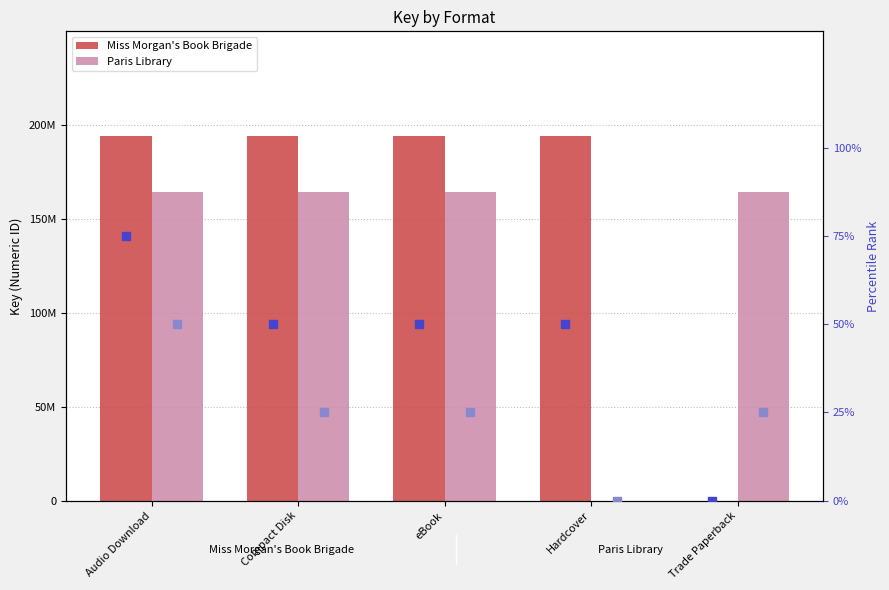

Which series reaches the maximum Y coordinate?

Miss Morgan's Book Brigade